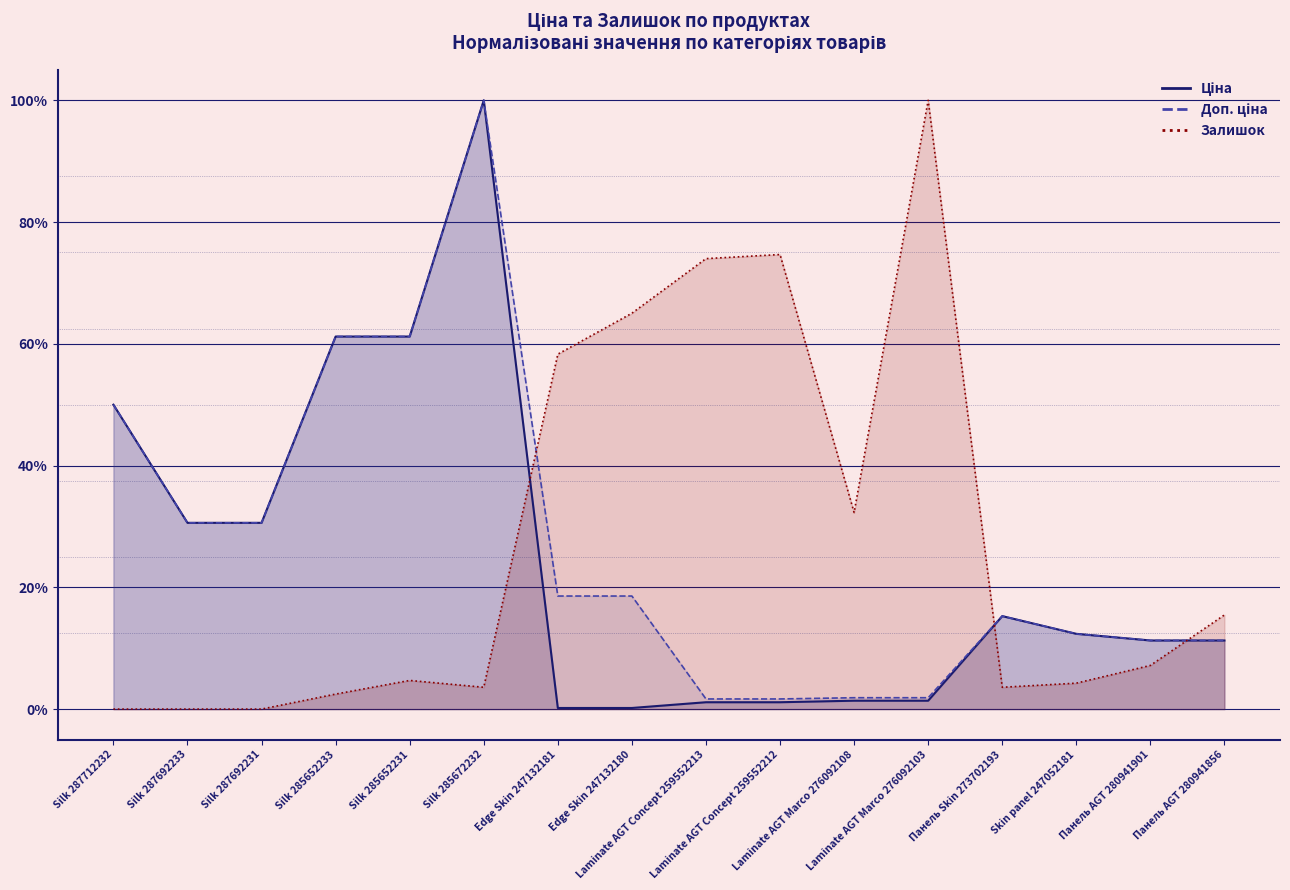

How many data points does each series have?

16